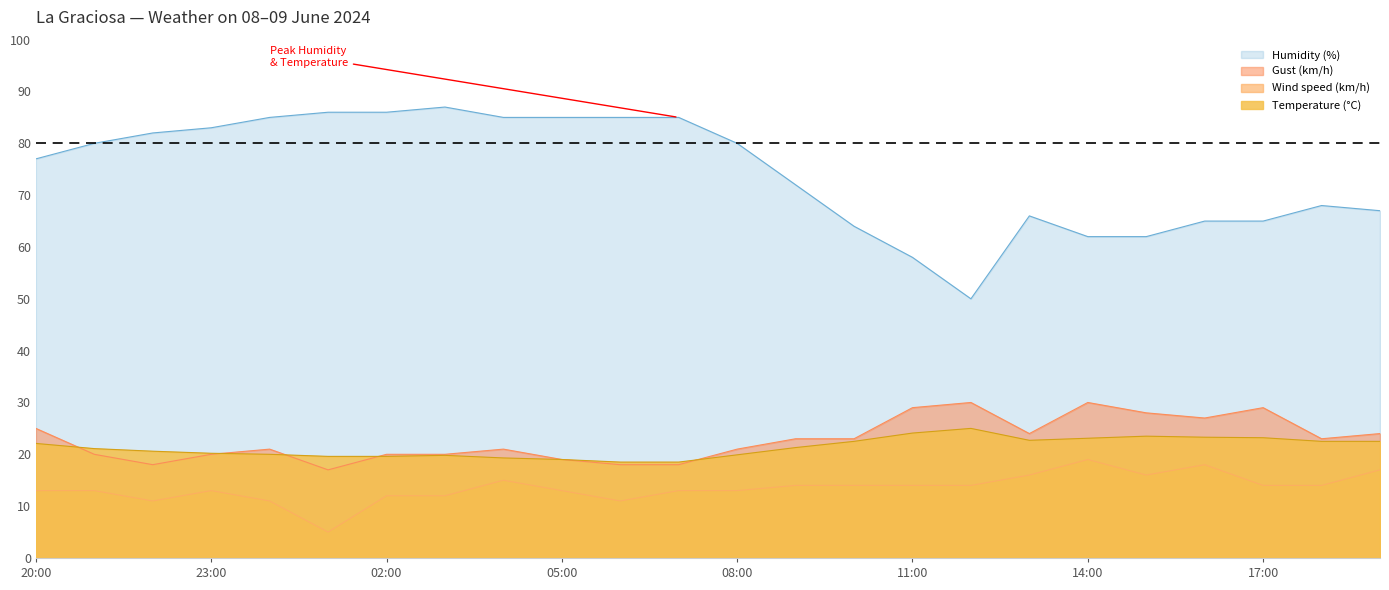

What are all the series names shown in the legend?

Humidity (%), Gust (km/h), Wind speed (km/h), Temperature (°C)